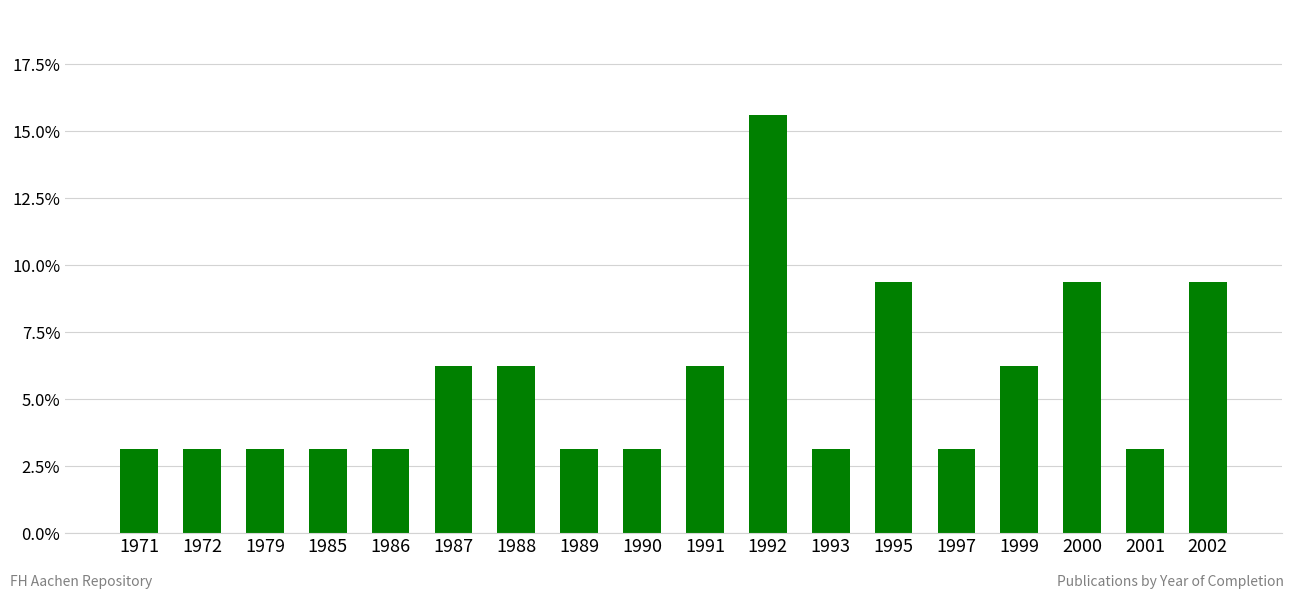

The value at 1991 is 0.0. True or false?

False